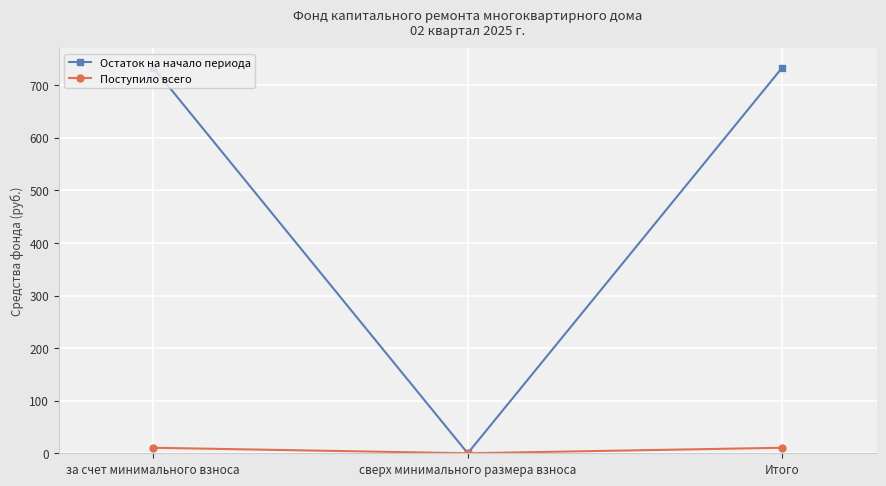

Reading left to right, what are all the values shown in this chart?

Остаток на начало периода: за счет минимального взноса=733.5	сверх минимального размера взноса=0.0	Итого=733.5
Поступило всего: за счет минимального взноса=10.5	сверх минимального размера взноса=0.0	Итого=10.5